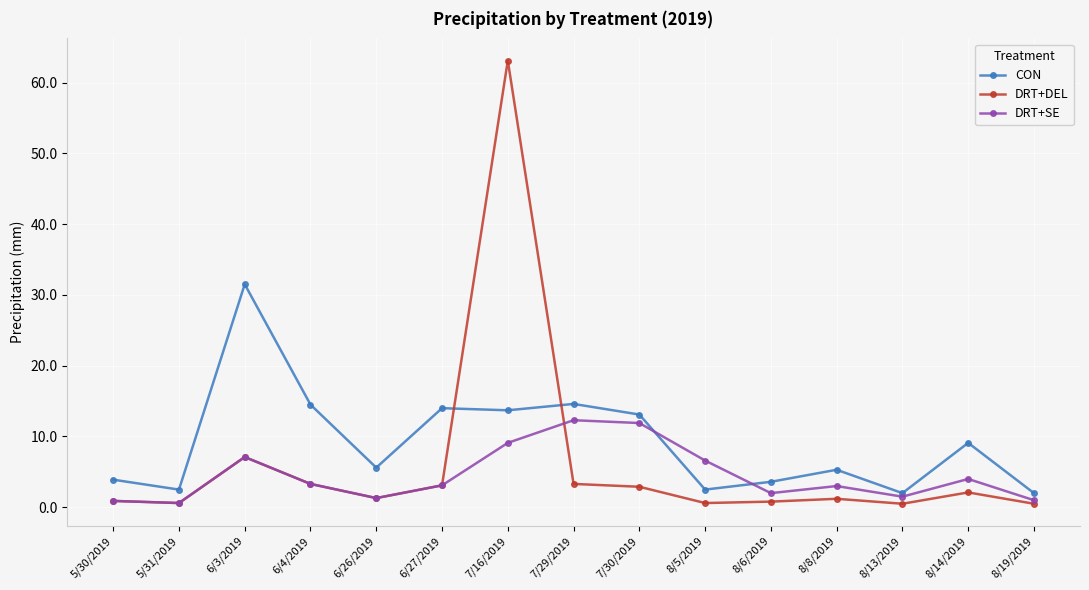

What is the sum of all CON values?

137.9